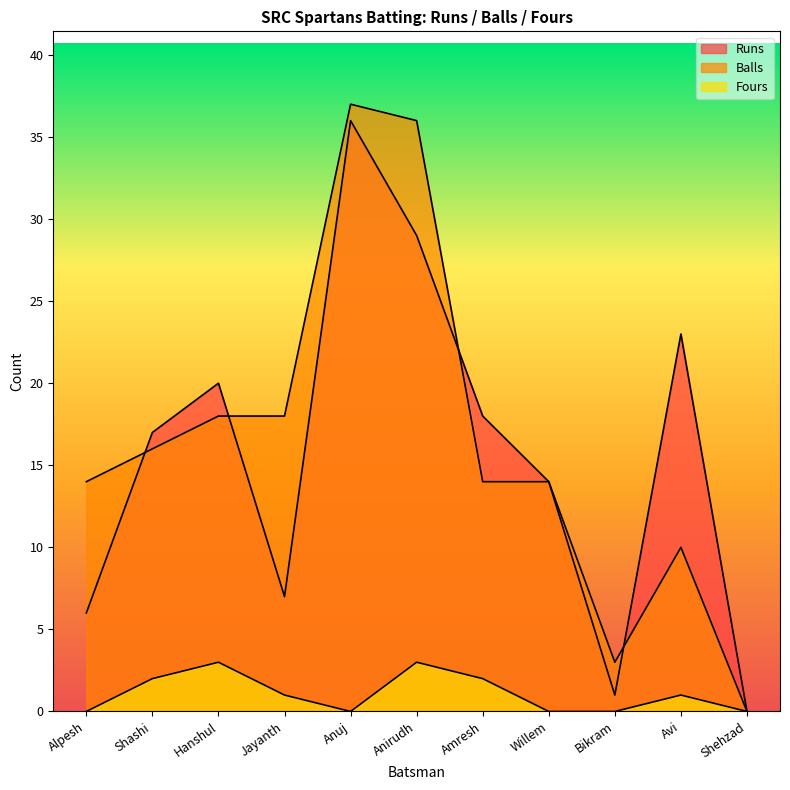

True or false: Fours has a value of 1 at Jayanth.

True